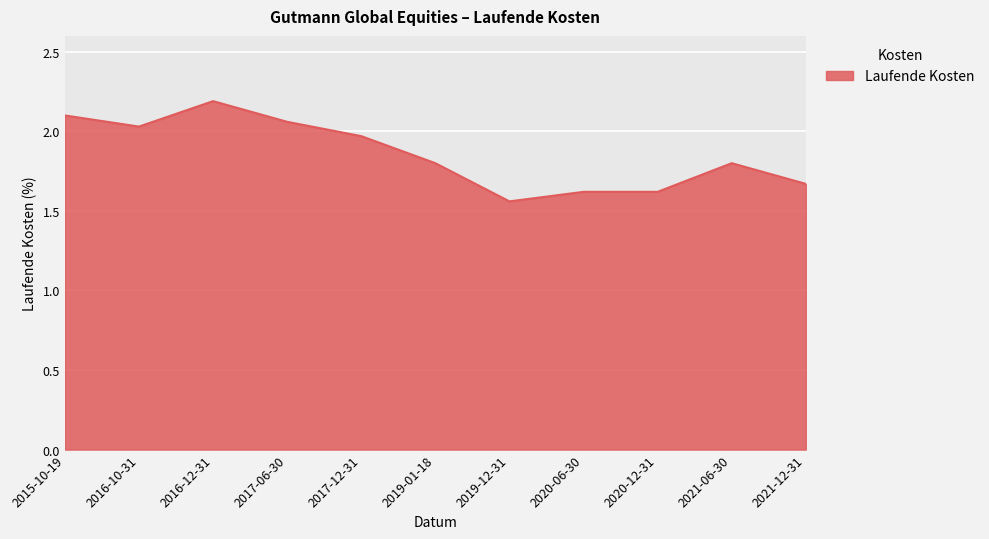

At which category does the chart reach its peak across all series?

2016-12-31